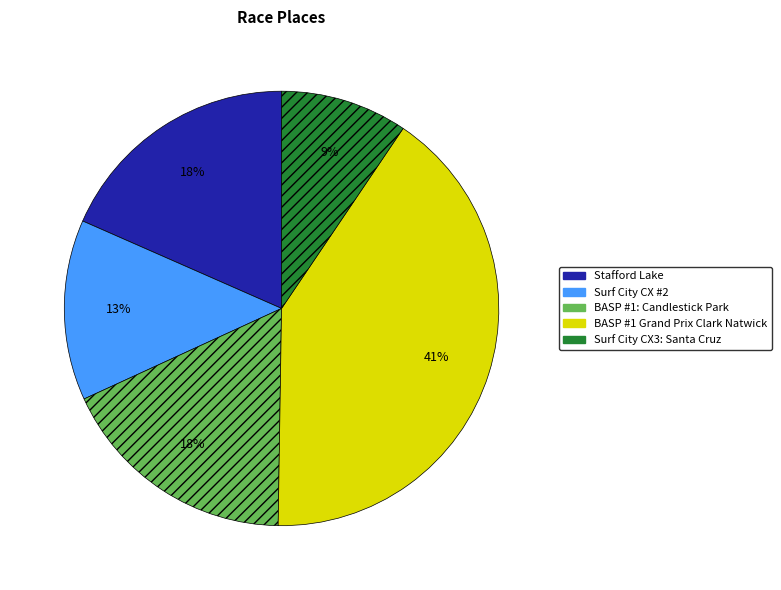

Is the sum of BASP #1 Grand Prix Clark Natwick and Stafford Lake greater than half?

Yes